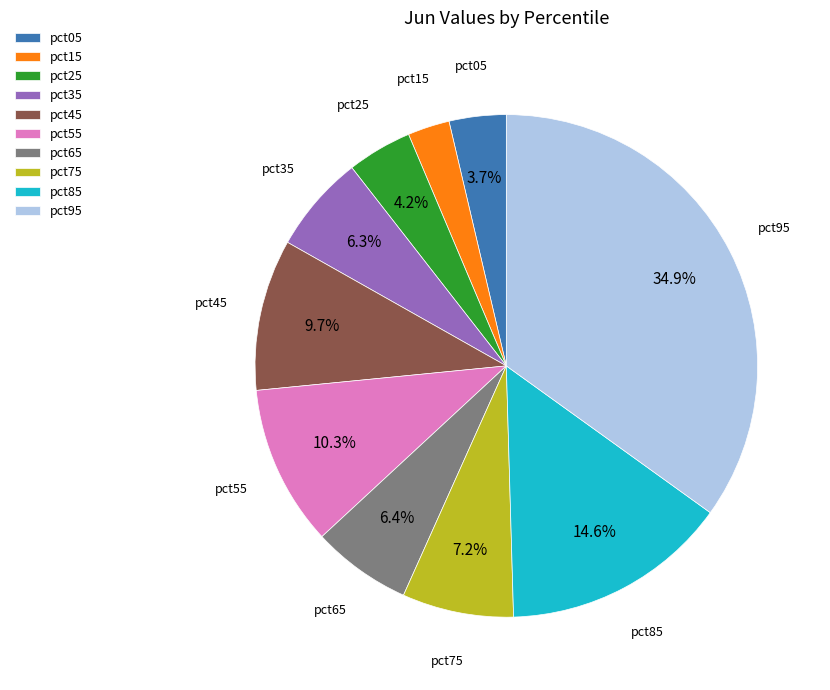

Is the sum of pct75 and pct05 greater than half?

No